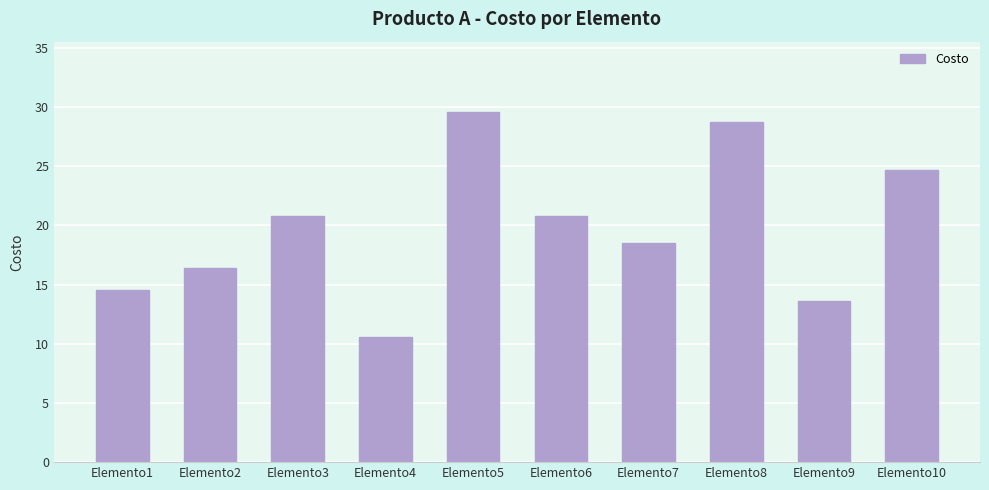

Count the number of data series in this chart.

1